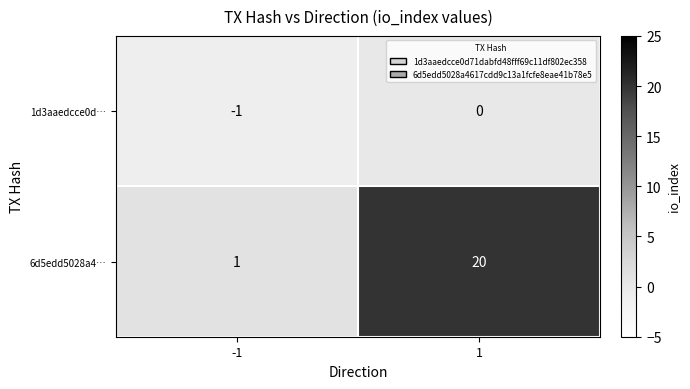

At how many categories does at least one series exceed 4?

1